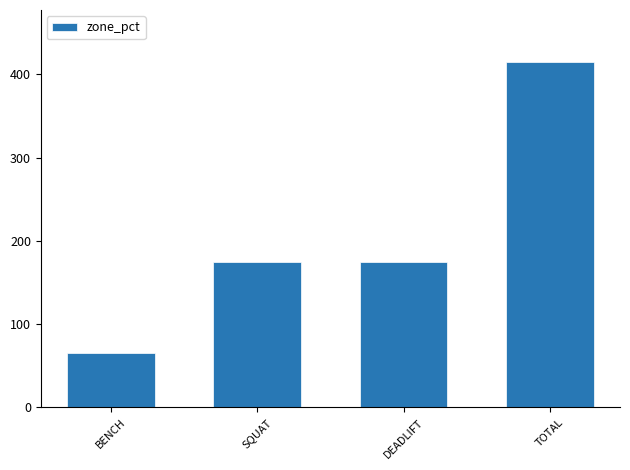

The value at BENCH is 65. True or false?

True